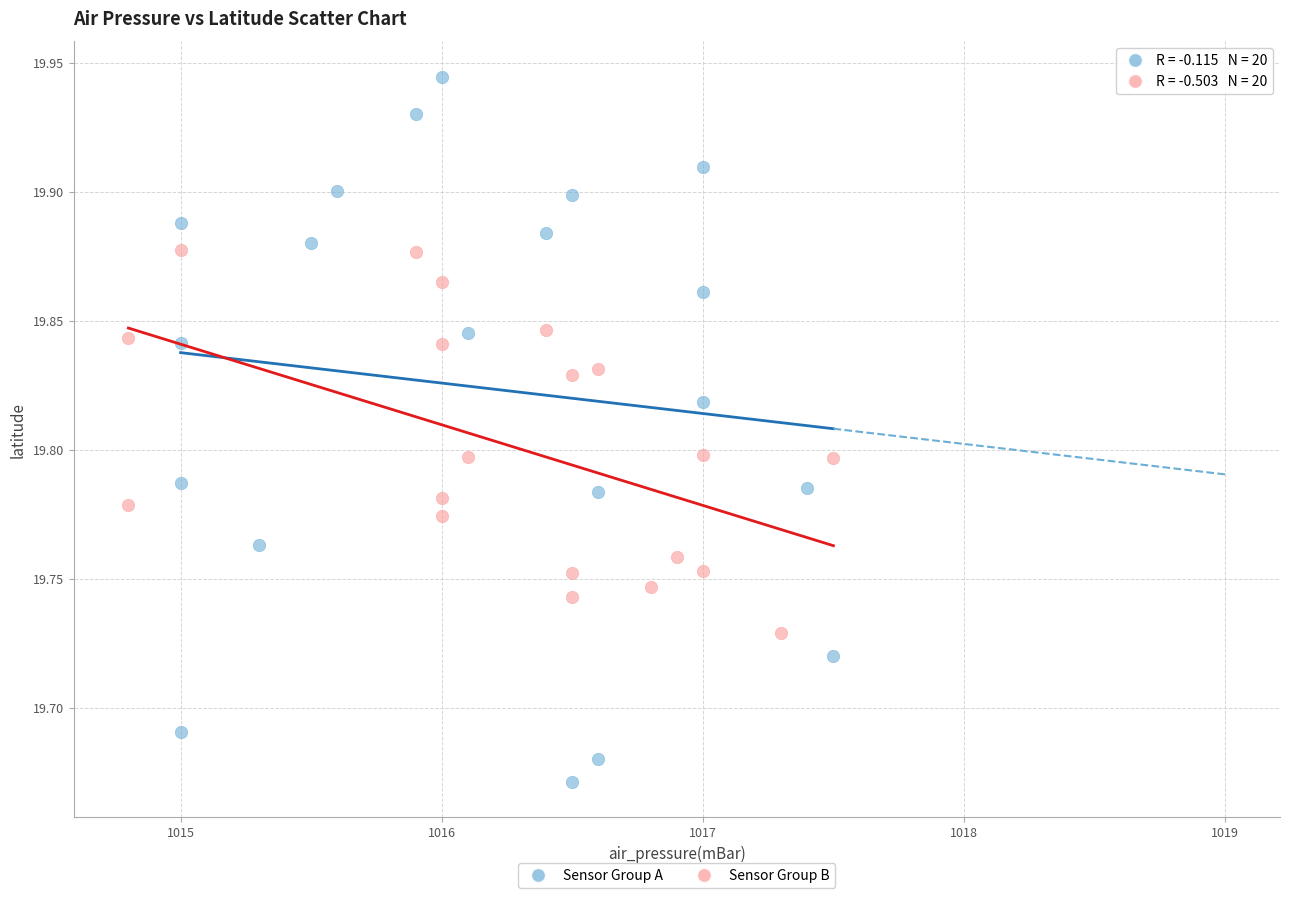

Which series reaches the minimum Y coordinate?

Sensor Group A